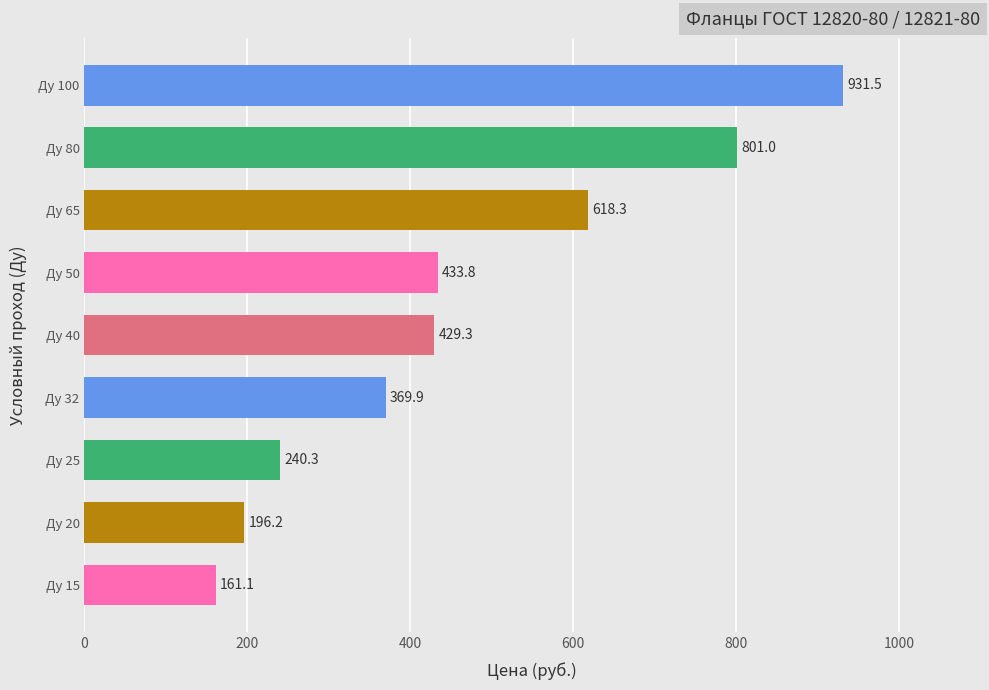

What is the sum of all values?

4181.4